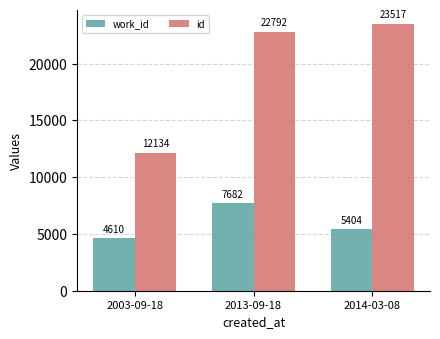

What is the spread (max minus min) of values at 2003-09-18?

7524